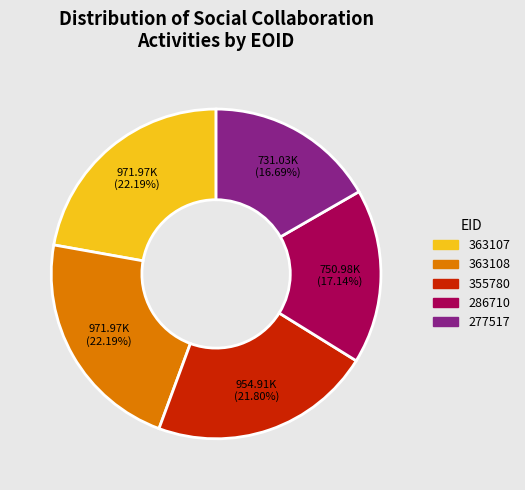

Combined, do 355780 and 277517 account for over 50%?

No